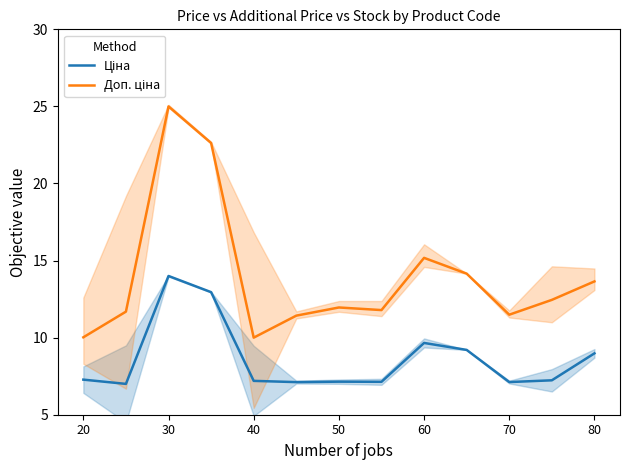

What is the value of the Доп. ціна point at the 11th from the left?

11.5